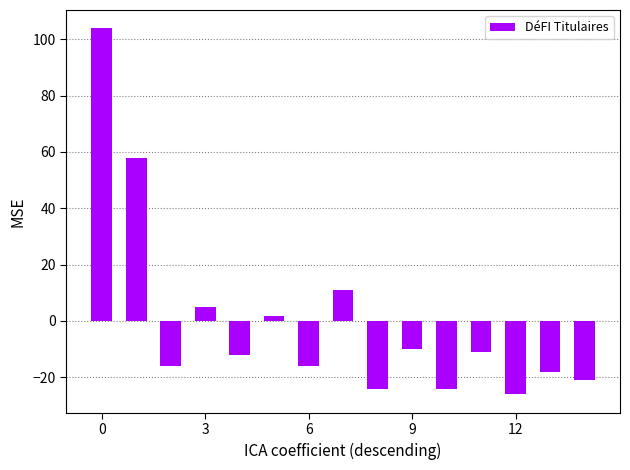

What is the value of the 15th bar from the left?

-21.1